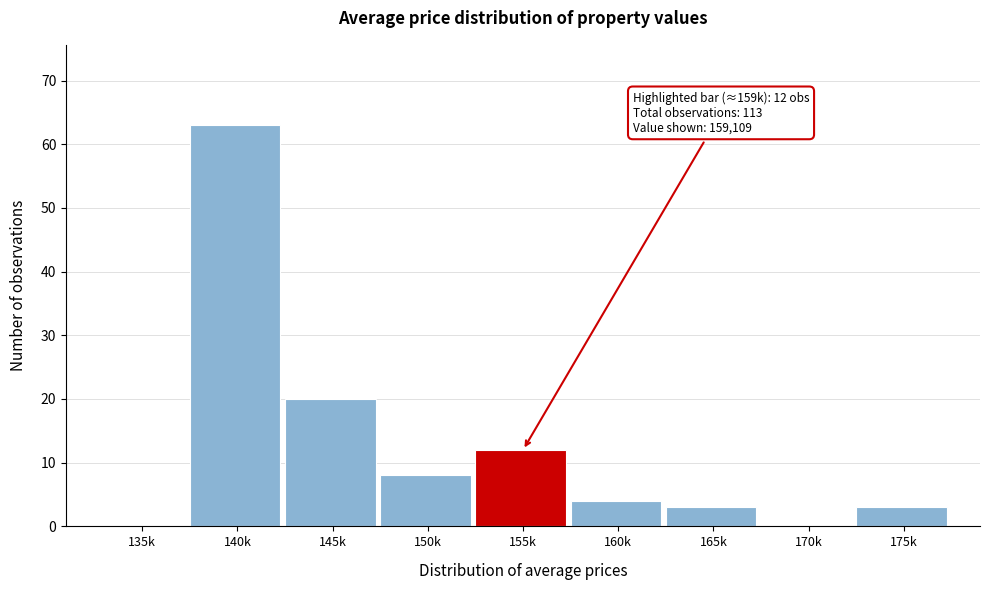

Reading right to left, transcribe all the data shown in this chart.

175k=3	170k=0	165k=3	160k=4	155k=12	150k=8	145k=20	140k=63	135k=0